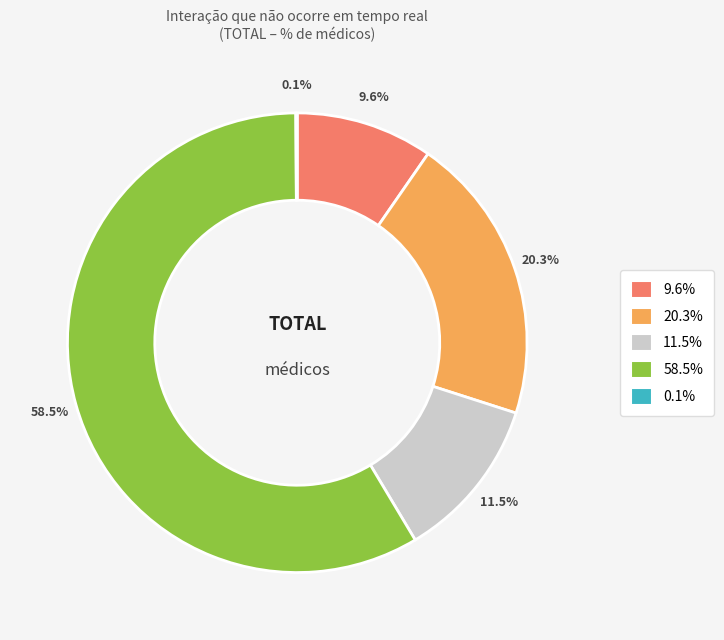

Is there any slice that represents more than half of the pie?

Yes